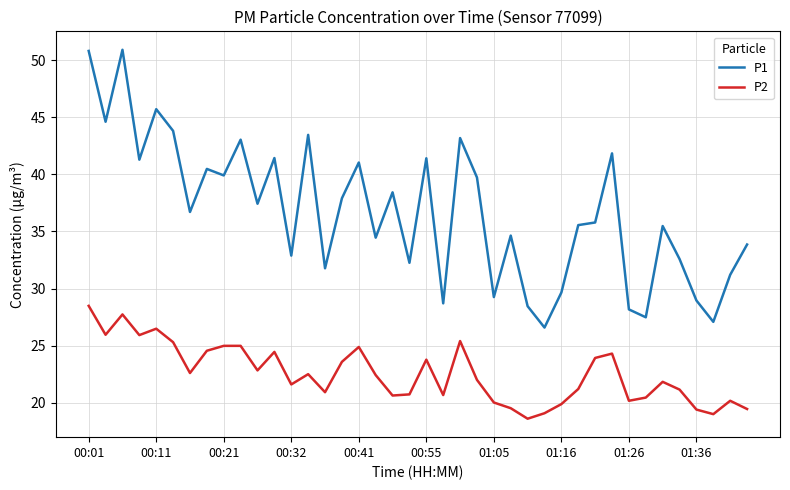

True or false: P2 and P1 cross at least once.

False